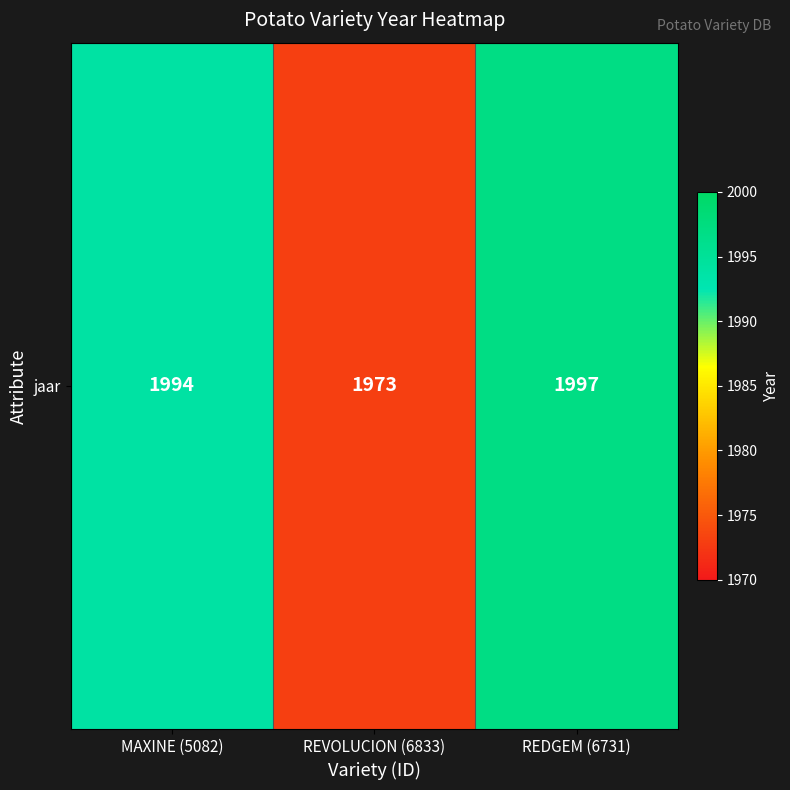

What is the difference between the maximum and minimum values?

24